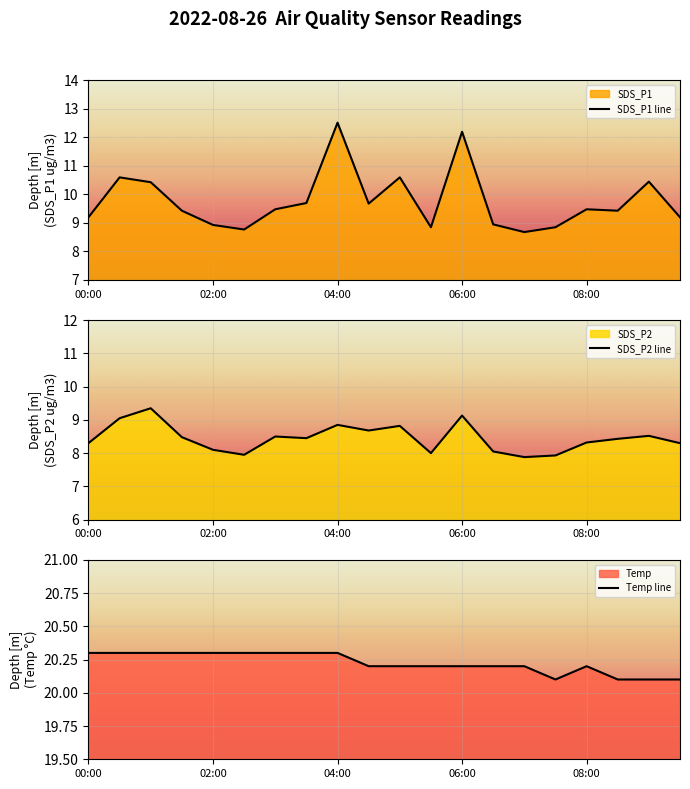

What is the difference between the highest and lowest values at 06:00?

11.1